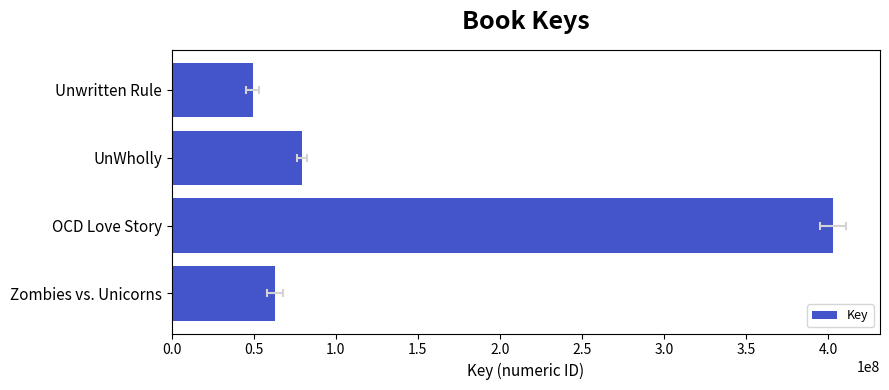

The chart shows a value of 41463411 at UnWholly. True or false?

False